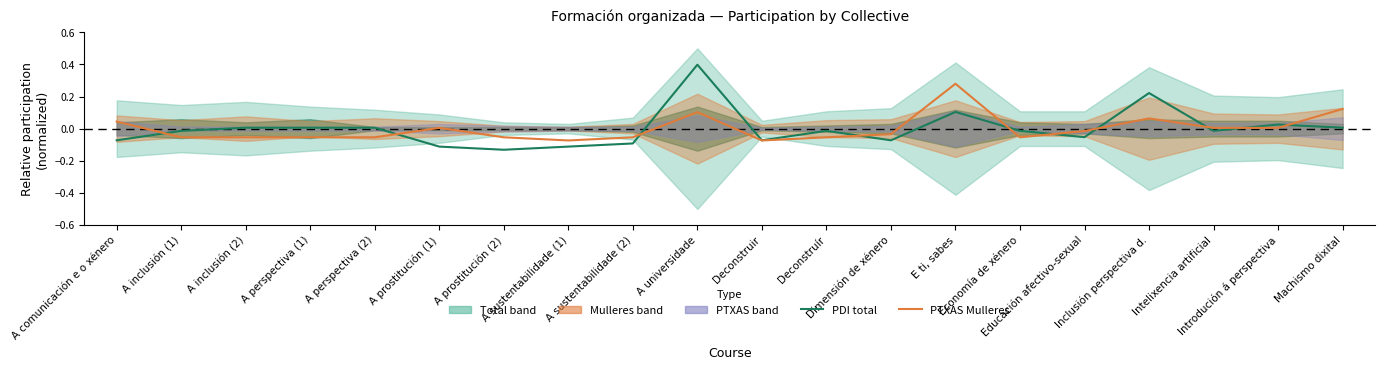

At Inclusión perspectiva d., list the series in order from smallest to largest.

PTXAS Mulleres, PDI total